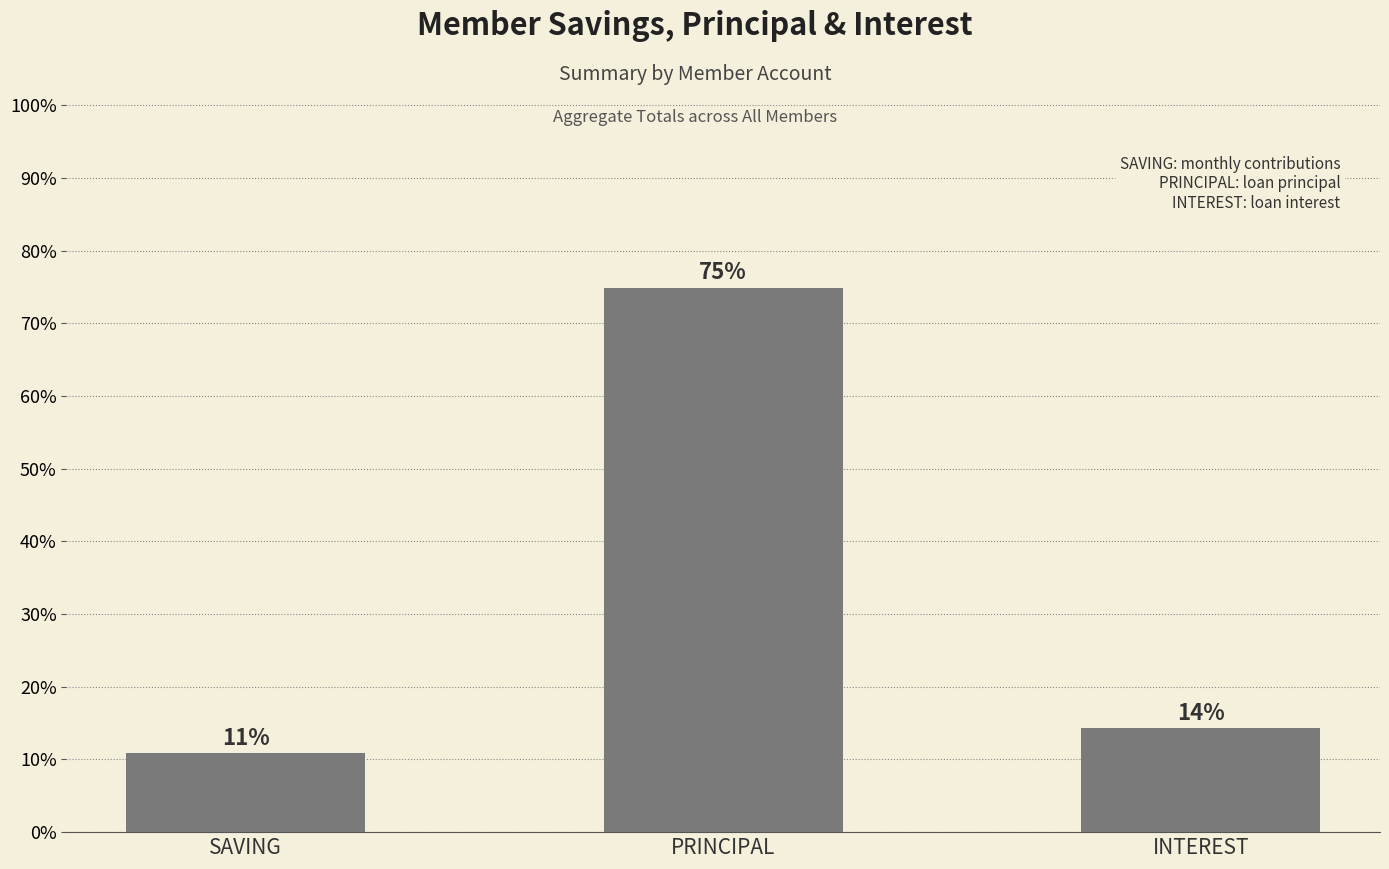

Are the bars horizontal?

No